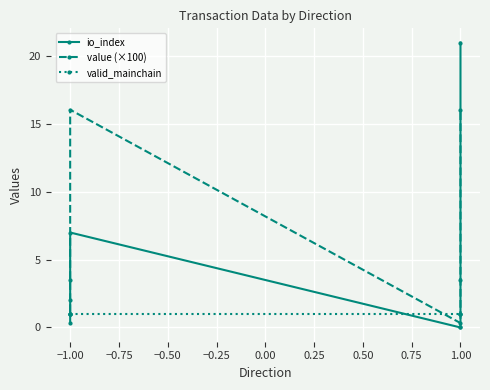

Which series ends up on top after the final intersection of value (×100) and valid_mainchain?

value (×100)